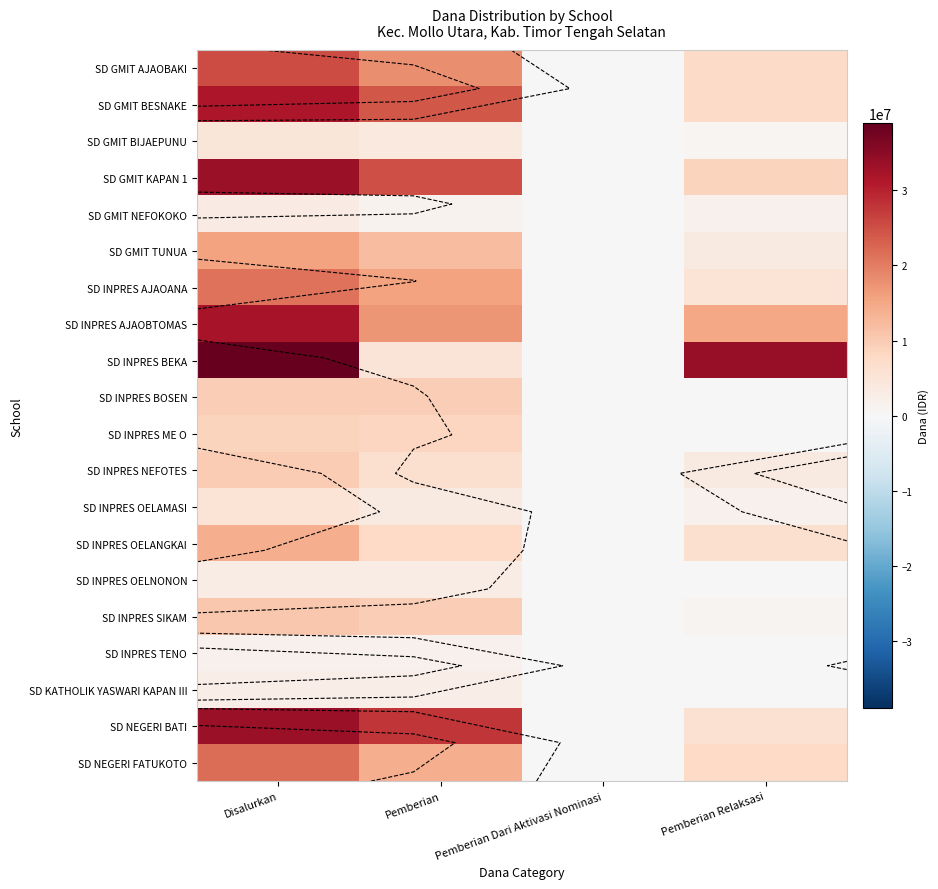

Is the value of SD INPRES BOSEN at Pemberian Dari Aktivasi Nominasi greater than the value of SD GMIT BIJAEPUNU at Pemberian Relaksasi?

No